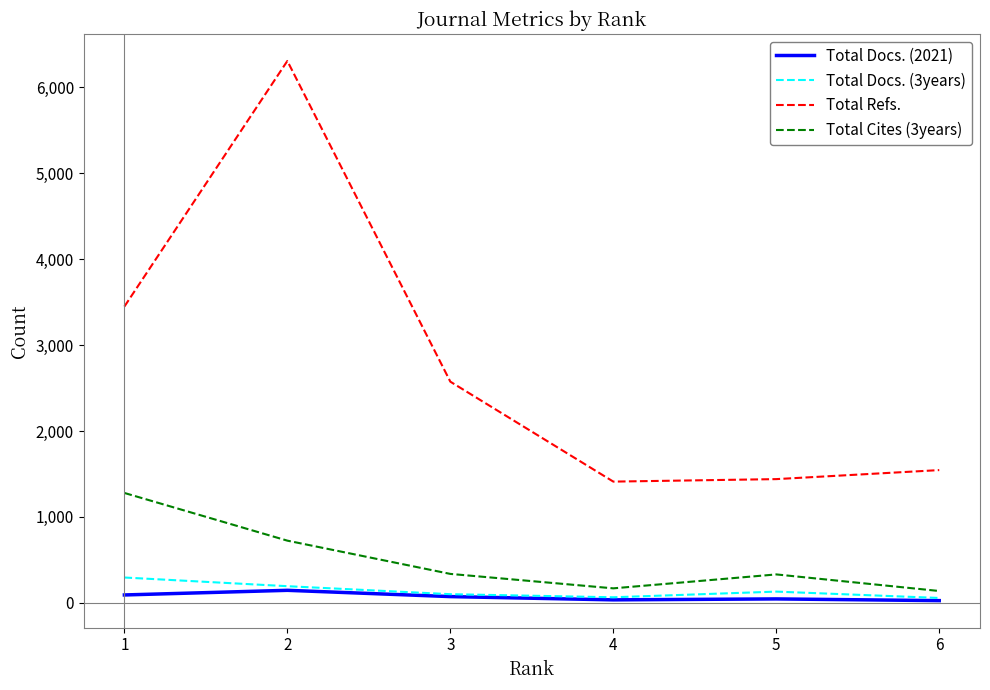

True or false: Total Docs. (3years) and Total Cites (3years) cross at least once.

False